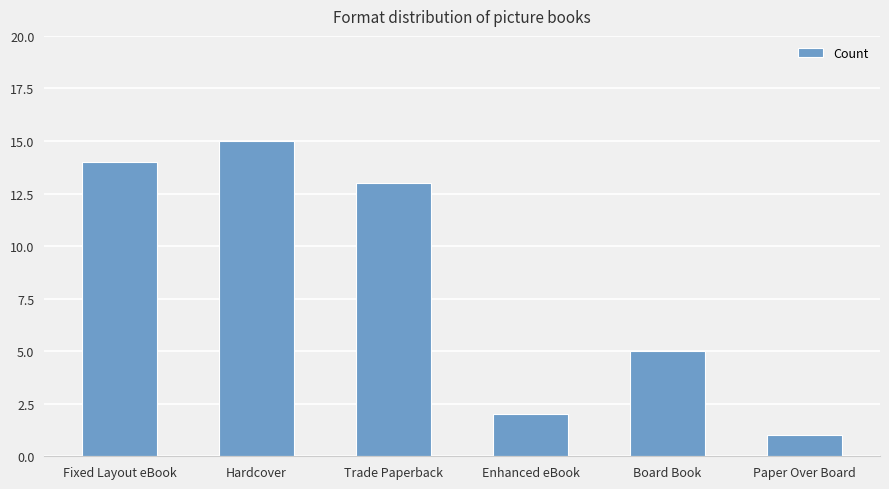

At which label is the value closest to 8?

Board Book